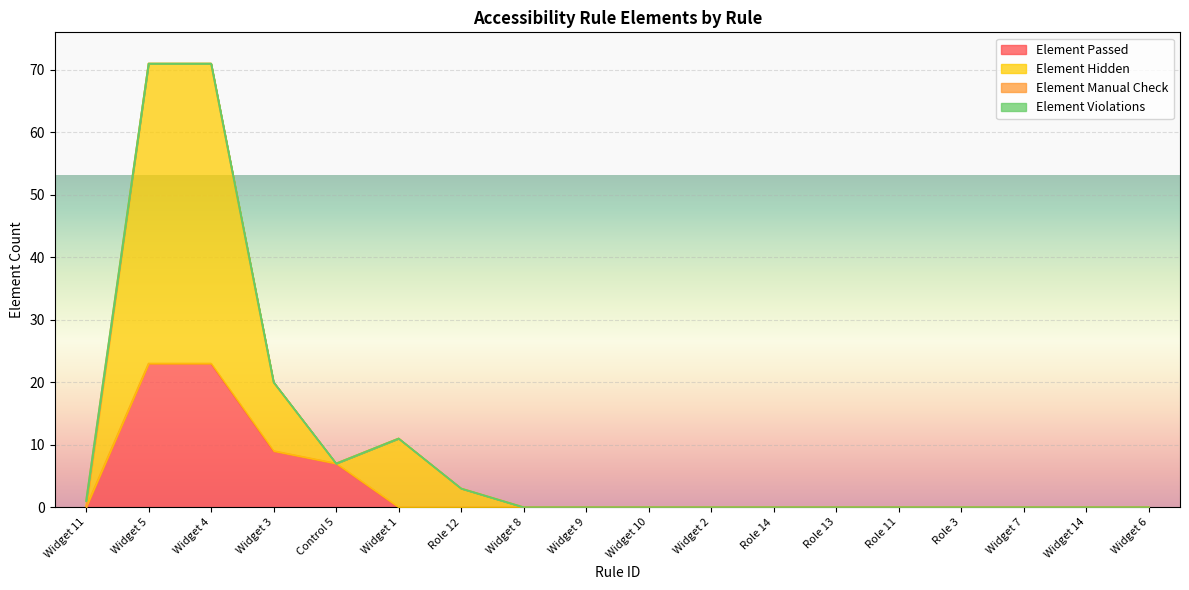

Does the chart display data point markers on the line(s)?

No